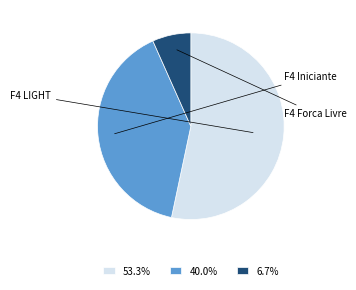

Combined, do 53.3% and 40.0% account for over 50%?

Yes